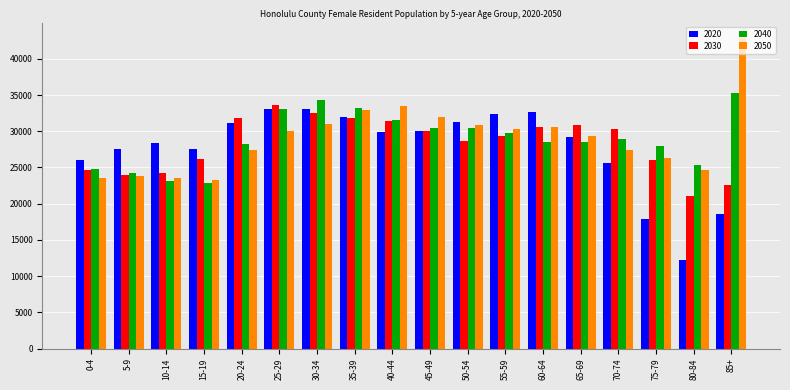

What is the label of the 4th bar from the left?

15-19